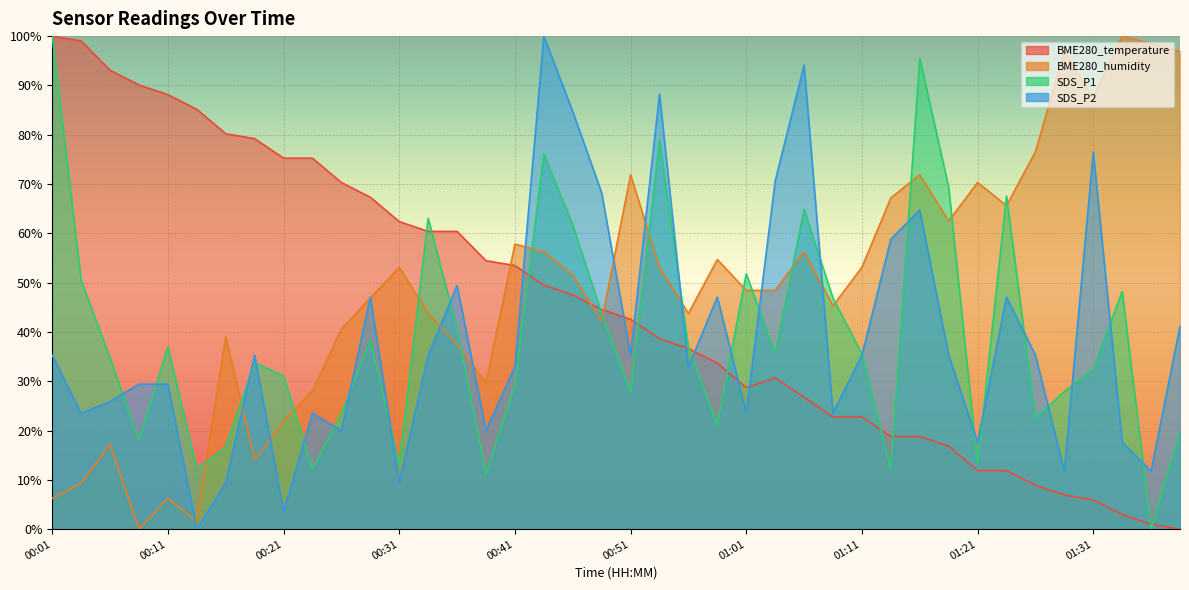

Rank the series by their maximum value, from highest to lowest.

SDS_P1, BME280_temperature, SDS_P2, BME280_humidity